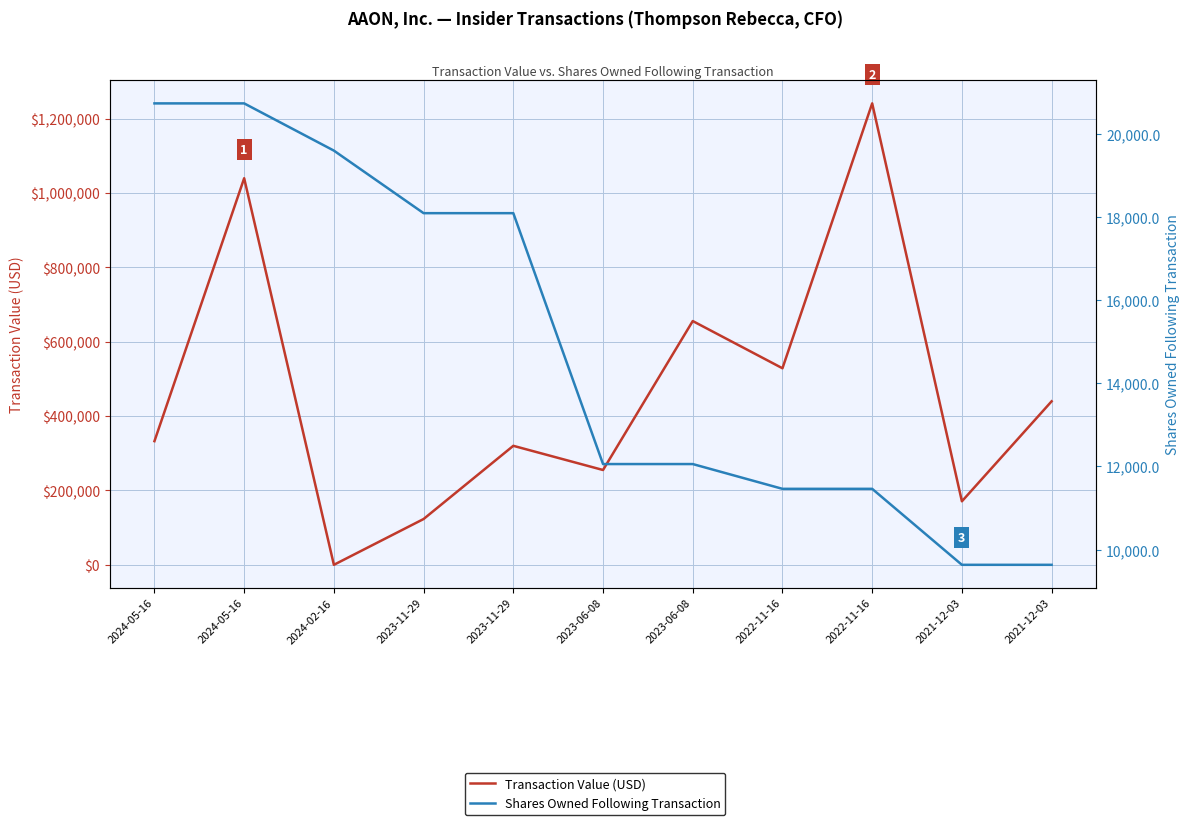

Is this an area chart (filled region under the line)?

No